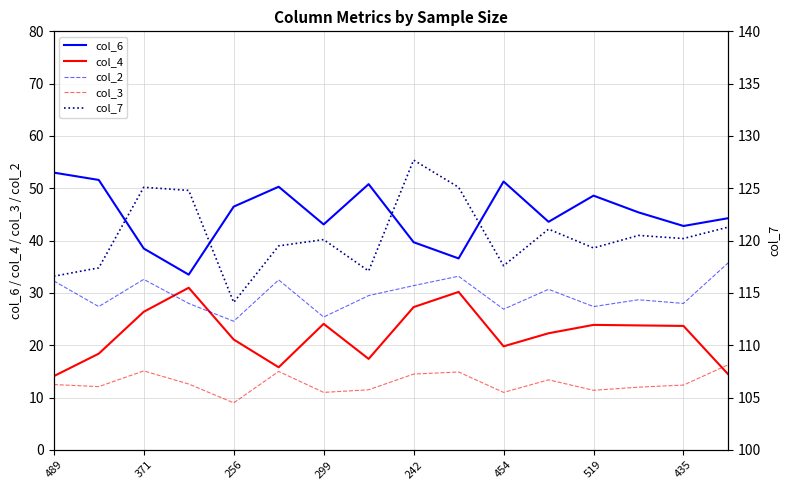

True or false: col_6 and col_3 intersect in this chart.

False